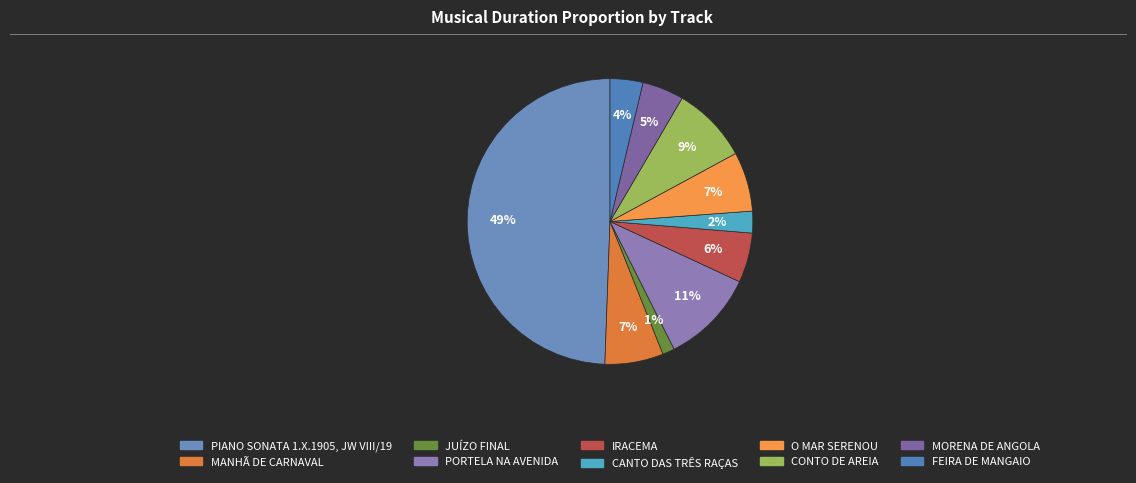

True or false: MANHÃ DE CARNAVAL accounts for 7% of the total.

True